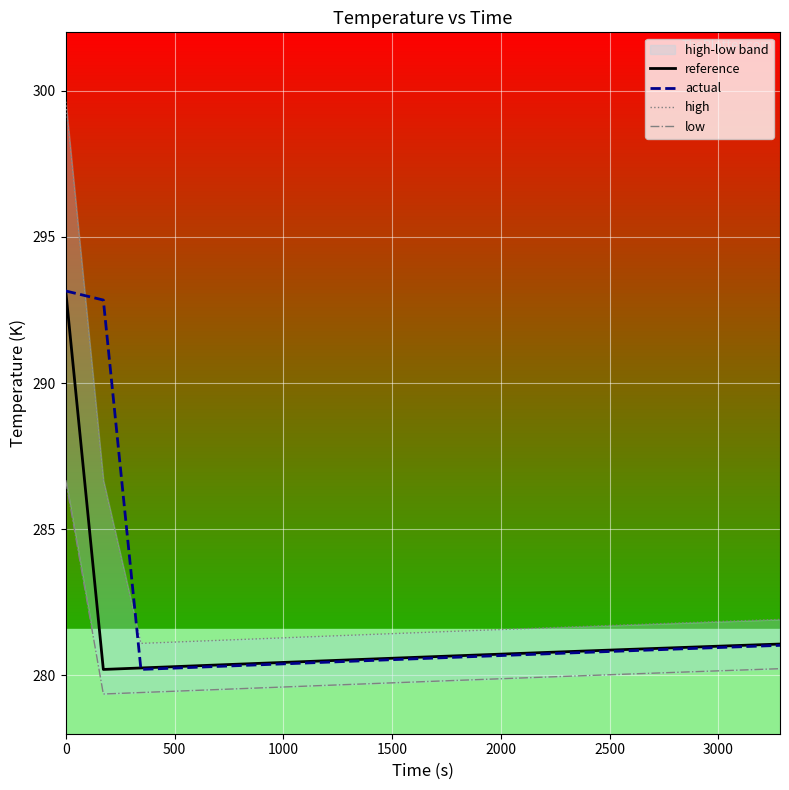

True or false: low and high intersect in this chart.

False